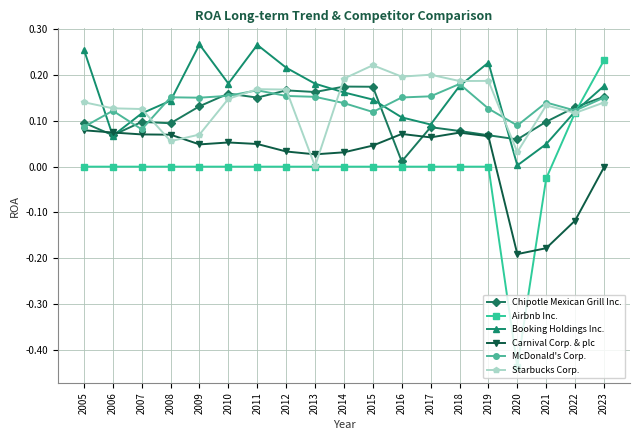

How many distinct data groups are displayed?

6